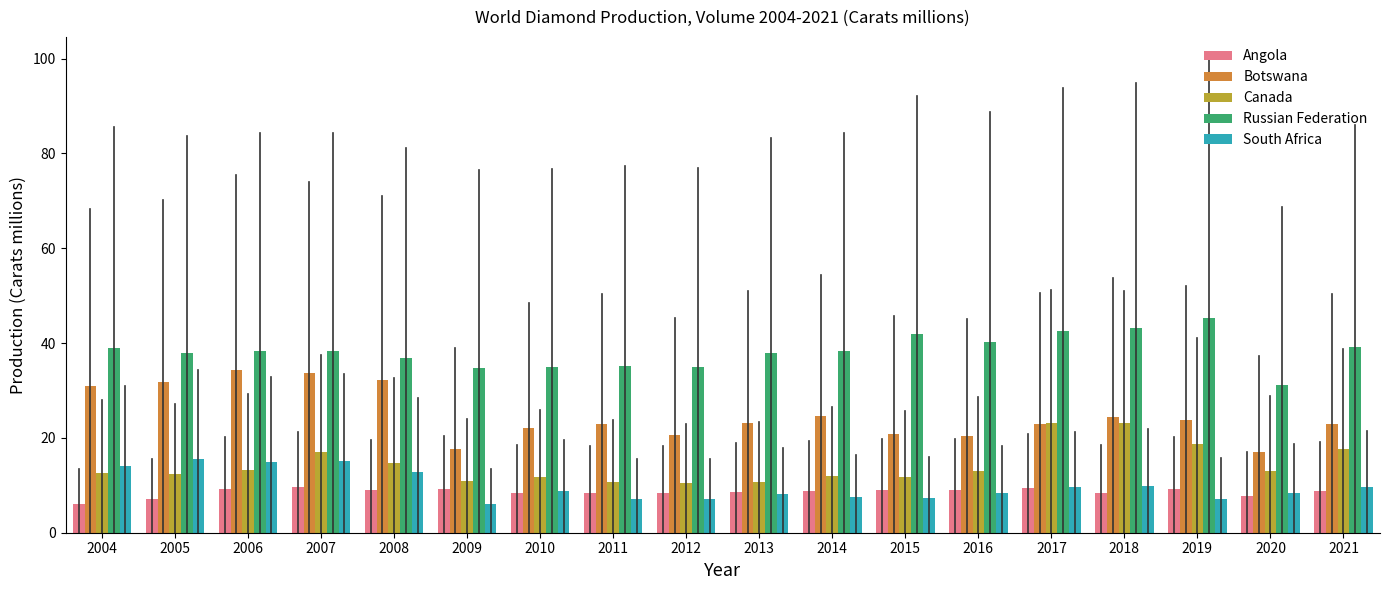

What is the total value across all series at 2021?

98.1